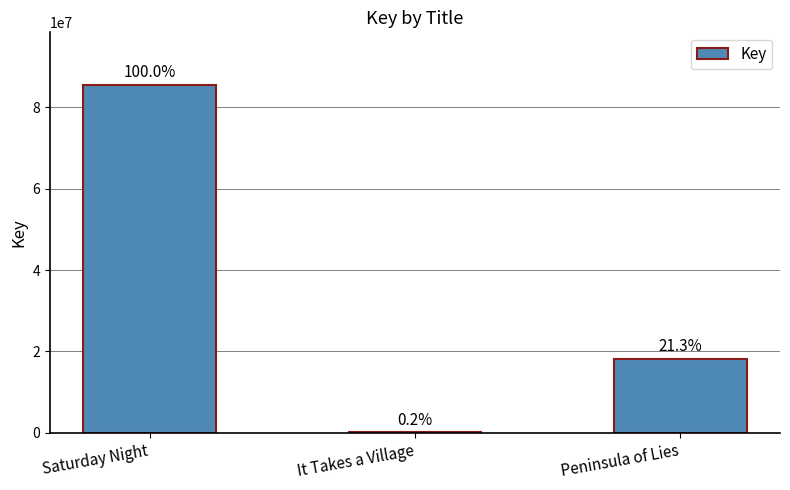

Reading left to right, extract all data points from this chart.

Saturday Night=85605250	It Takes a Village=161704	Peninsula of Lies=18222970